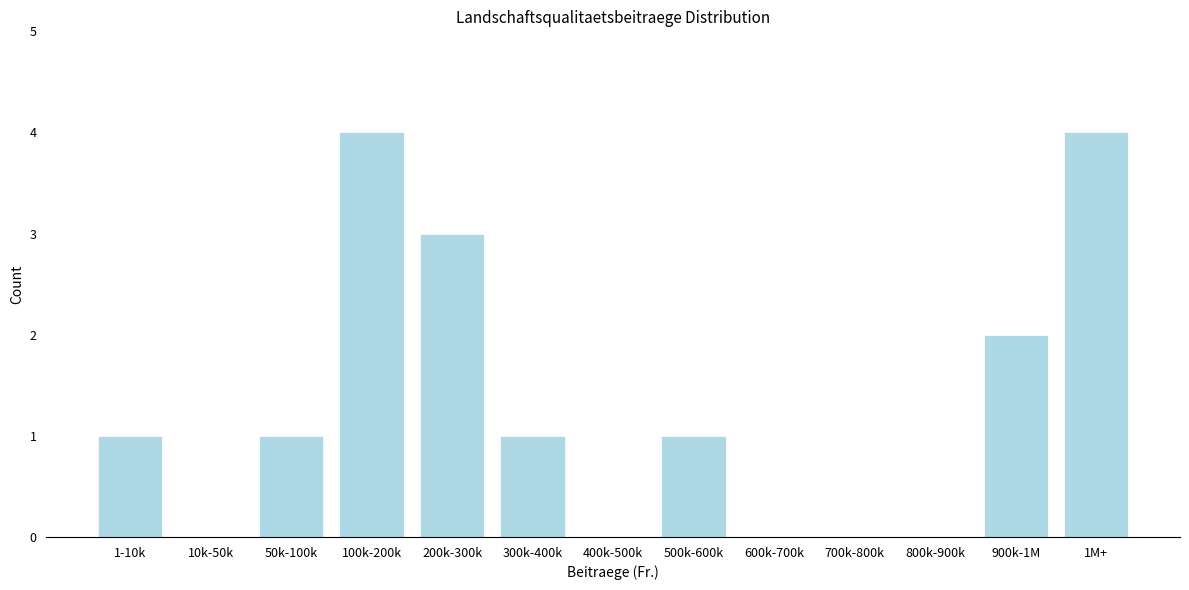

Reading left to right, list all the values displayed in this chart.

1-10k=1	10k-50k=0	50k-100k=1	100k-200k=4	200k-300k=3	300k-400k=1	400k-500k=0	500k-600k=1	600k-700k=0	700k-800k=0	800k-900k=0	900k-1M=2	1M+=4